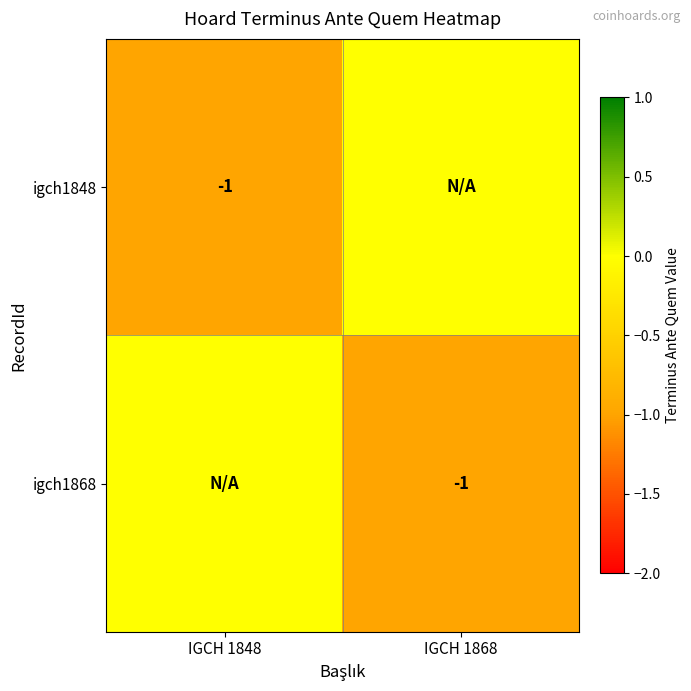

True or false: igch1868 has a value of -1 at IGCH 1868.

True